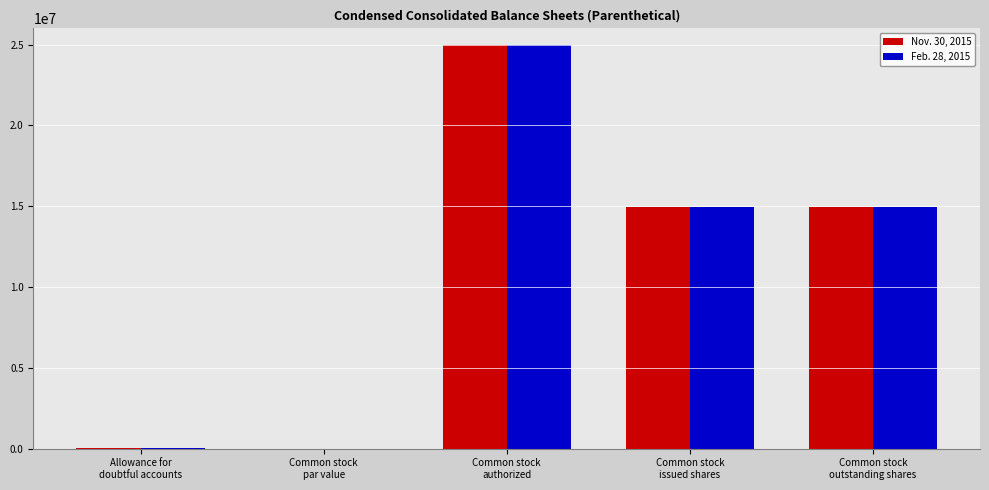

What is the maximum value shown in the chart?

25000000.0